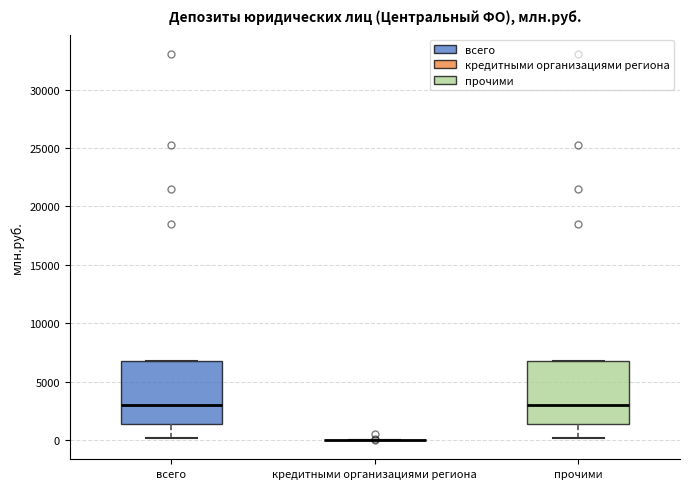

Reading left to right, read every box against the y-axis: the position of its median line, the range the box covers, and the ends of its whiskers. The values are not printed on the chart, so give them approximately, as read against the axis.

всего: median 3000, box 1500 to 7000, whiskers 0 to 7000
кредитными организациями региона: box collapsed to a line at 0, whiskers 0 to 0
прочими: median 3000, box 1500 to 7000, whiskers 0 to 7000